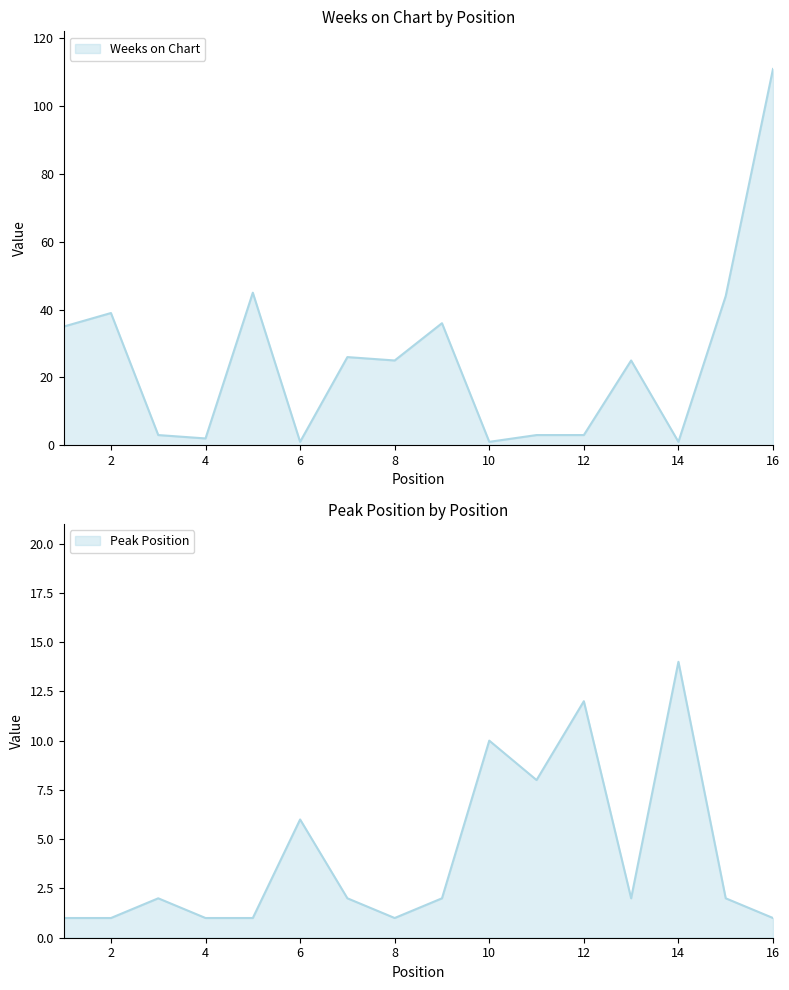

What is the highest value of the Weeks on Chart series?

111